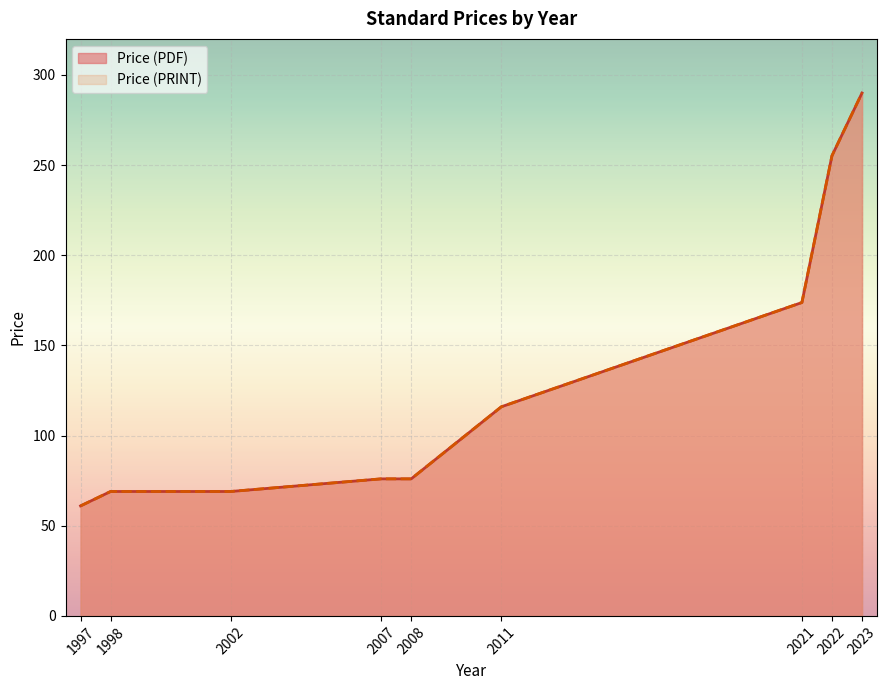

Does the chart display data point markers on the line(s)?

No